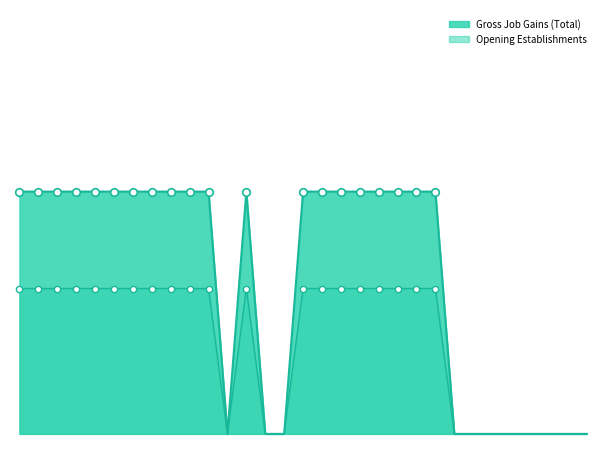

At which category is the sum across all series the highest?

1994